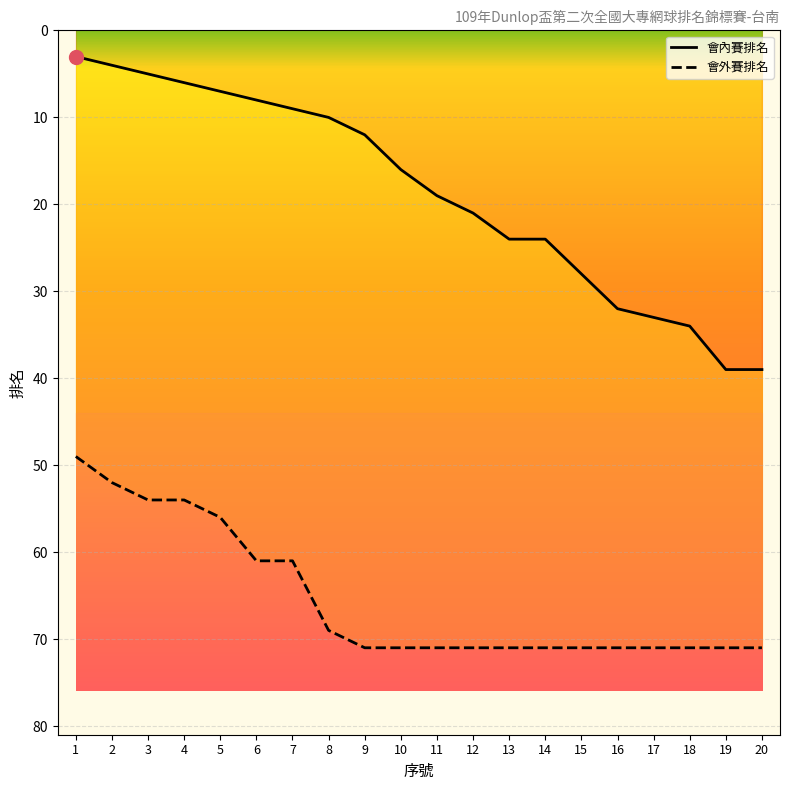

True or false: 會內賽排名 and 會外賽排名 intersect in this chart.

False